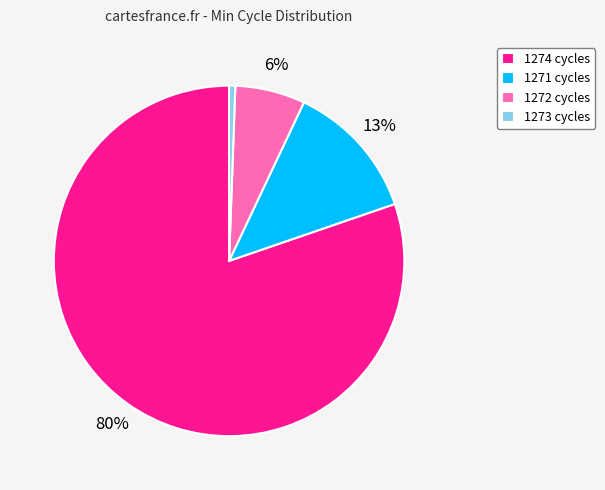

To the nearest percent, what percentage of the pie is 1273 cycles?

1%